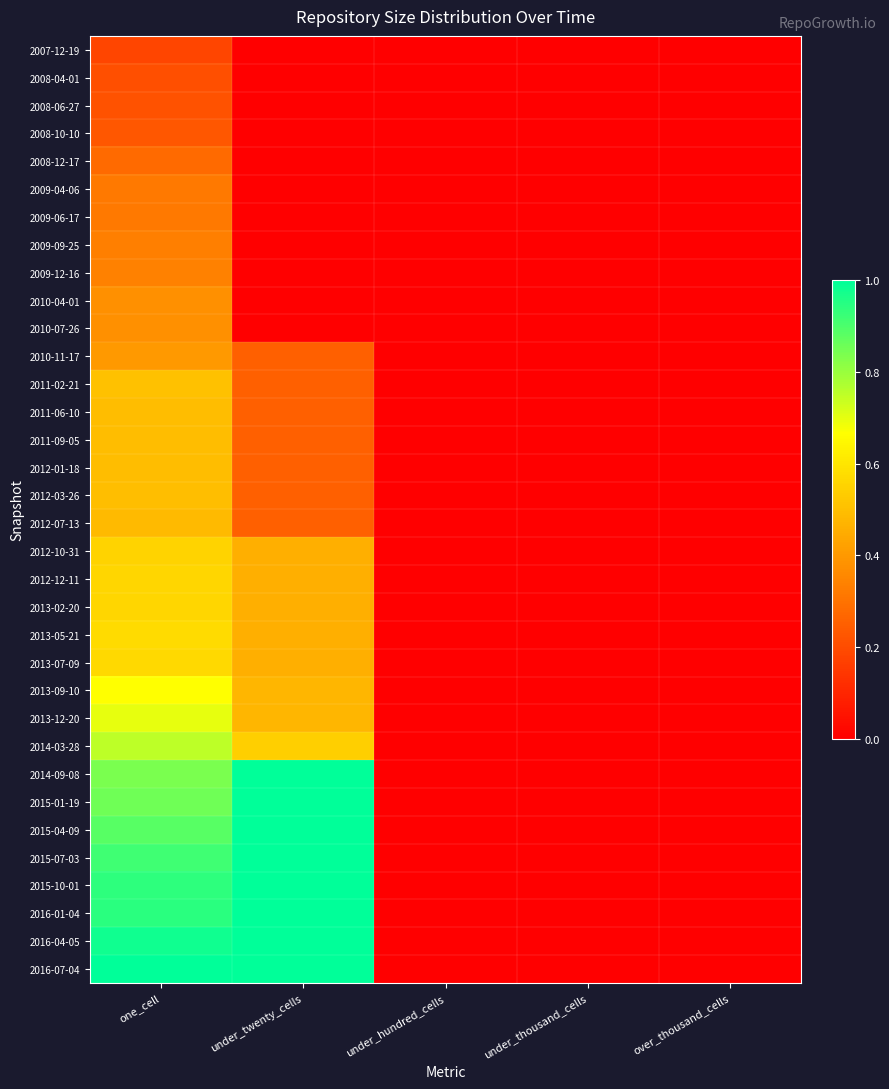

Which label corresponds to the largest value in the chart?

under_twenty_cells